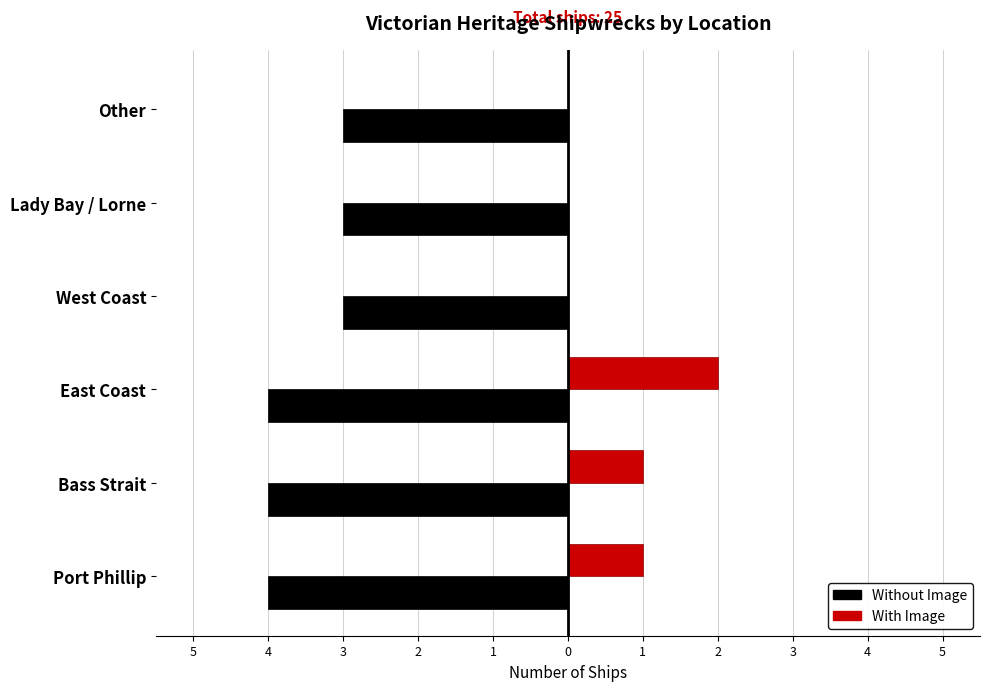

What is the sum of all With Image values?

4